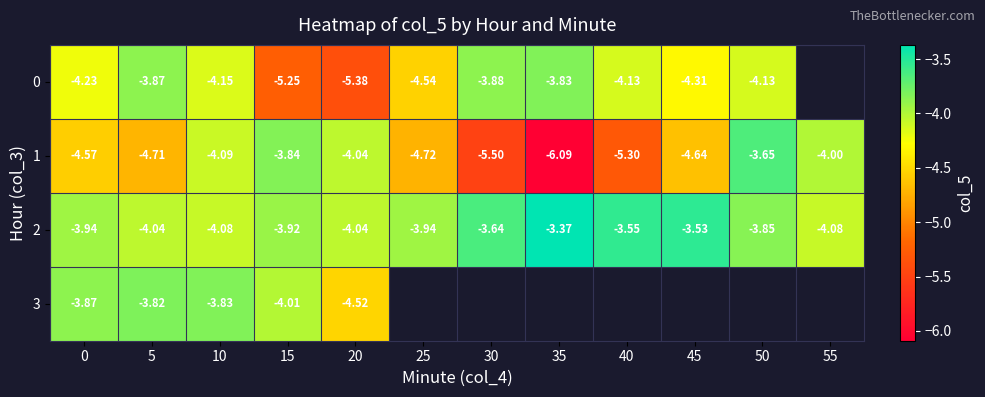

Is the value of 1 at 0 greater than the value of 0 at 5?

No